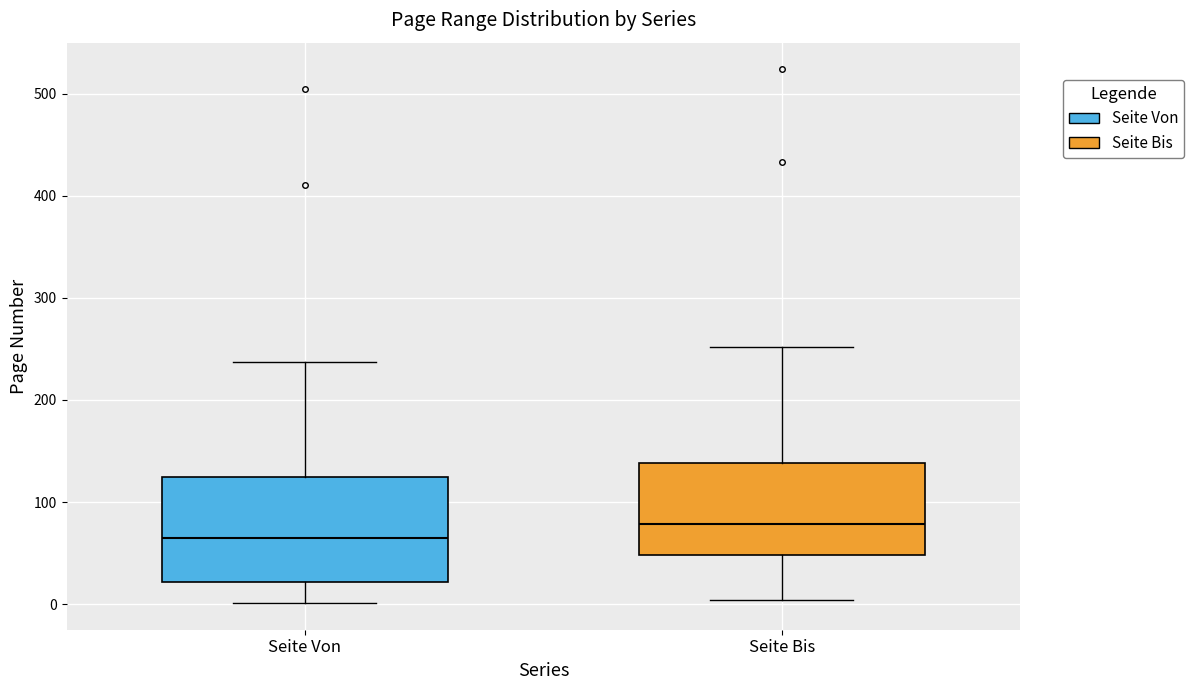

Reading left to right, transcribe this box plot: for each box, give where its median line is, the range the box spans, and where its two whiskers end, as read against the y-axis. The values are not printed on the chart, so give them approximately, as read against the axis.

Seite Von: median 70, box 20 to 130, whiskers 0 to 240
Seite Bis: median 80, box 50 to 140, whiskers 0 to 250